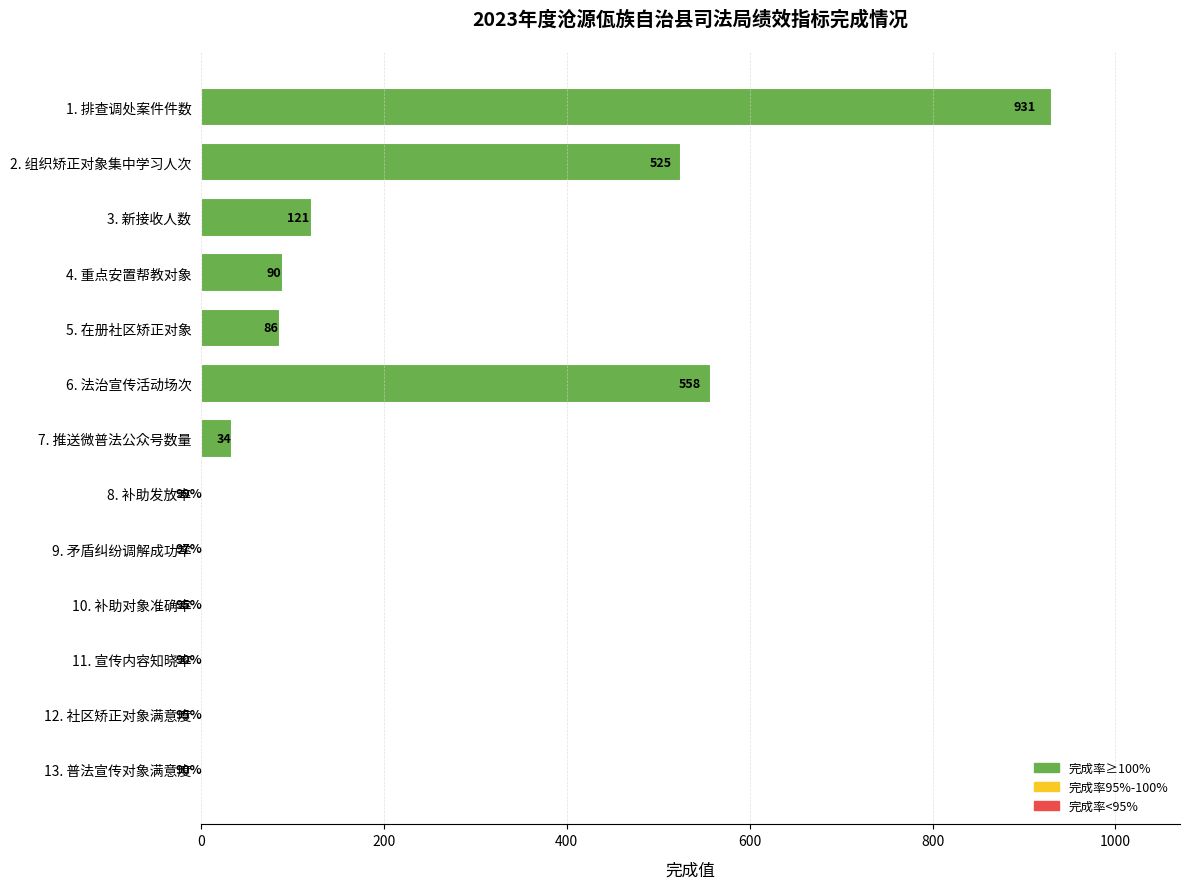

What is the greatest value displayed?

931.0